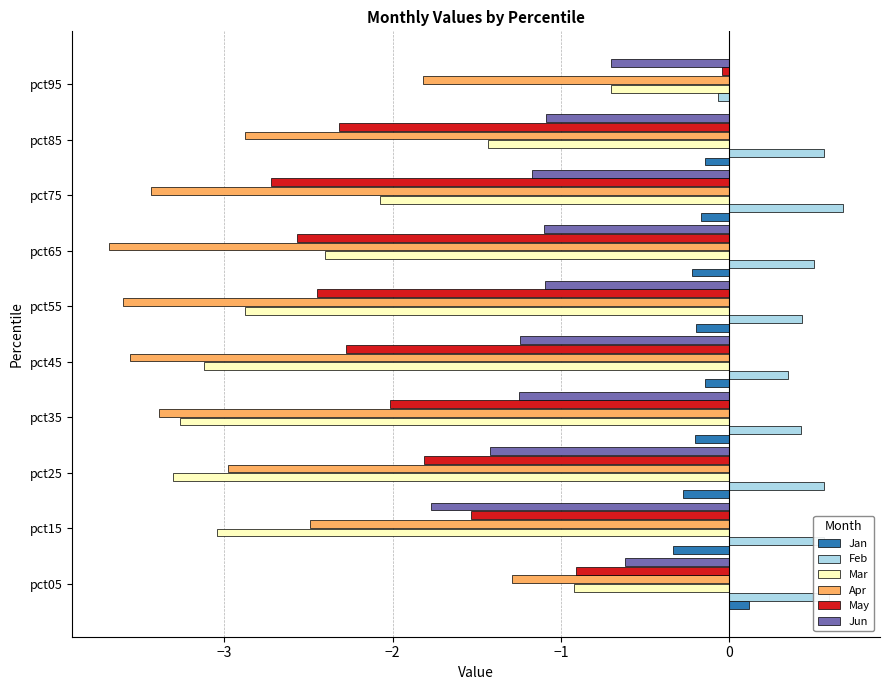

Which series changed the most between pct05 and pct15?

Mar